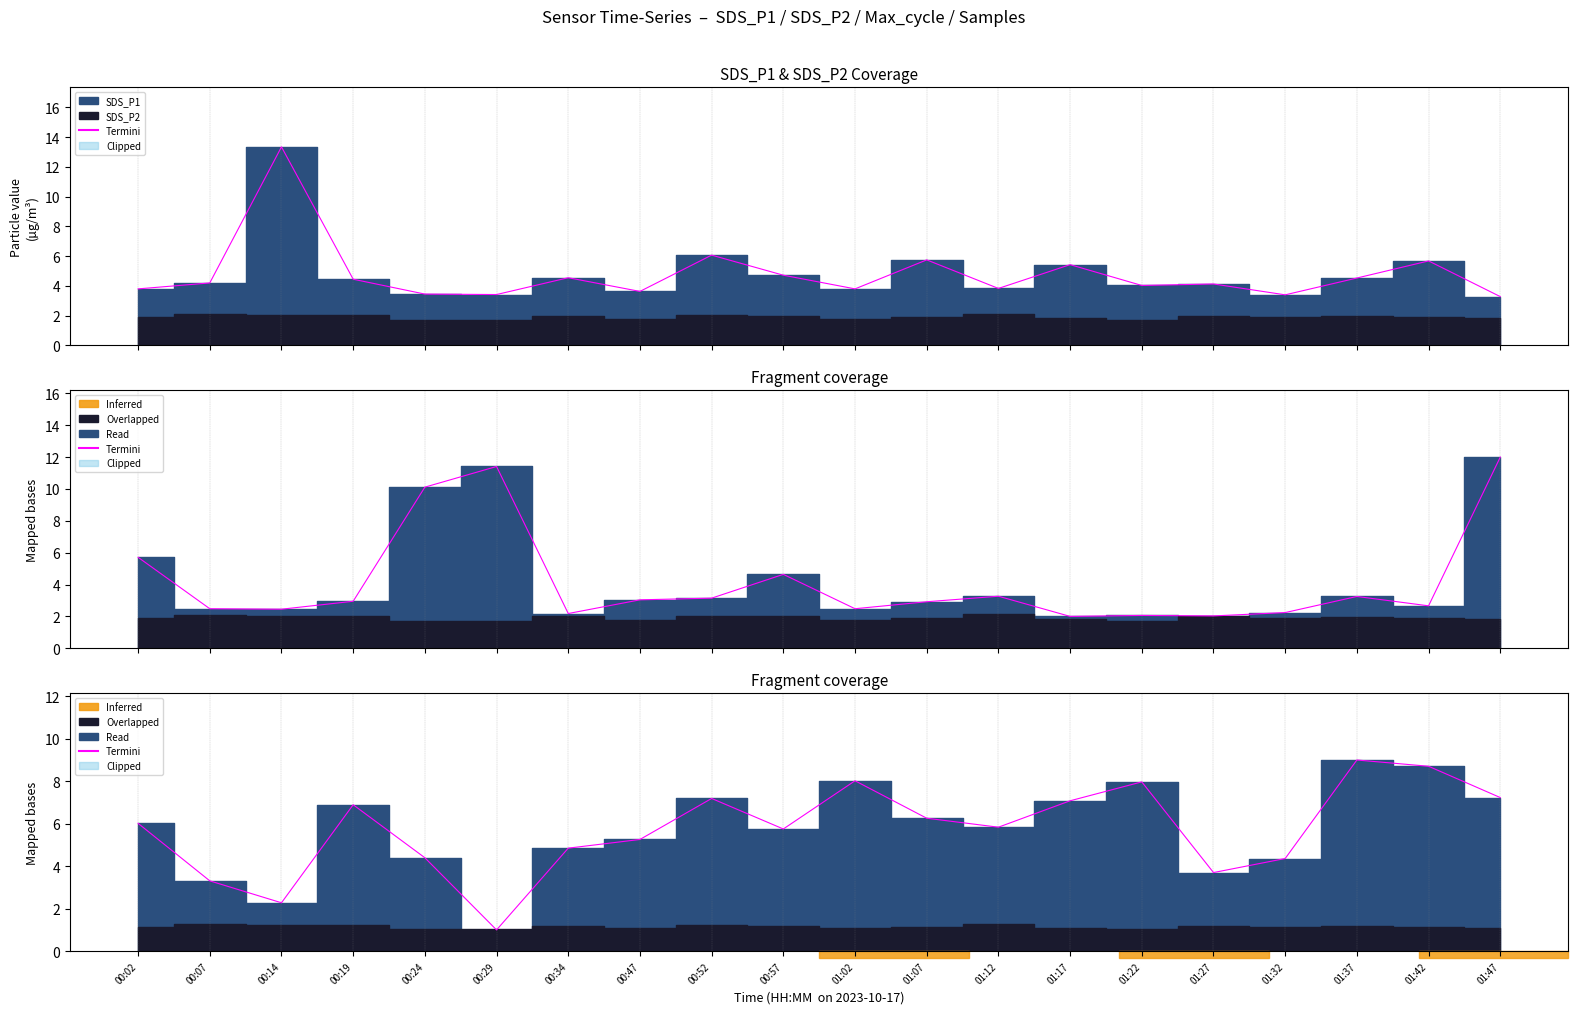

What is the label of the 9th point from the left?

00:52